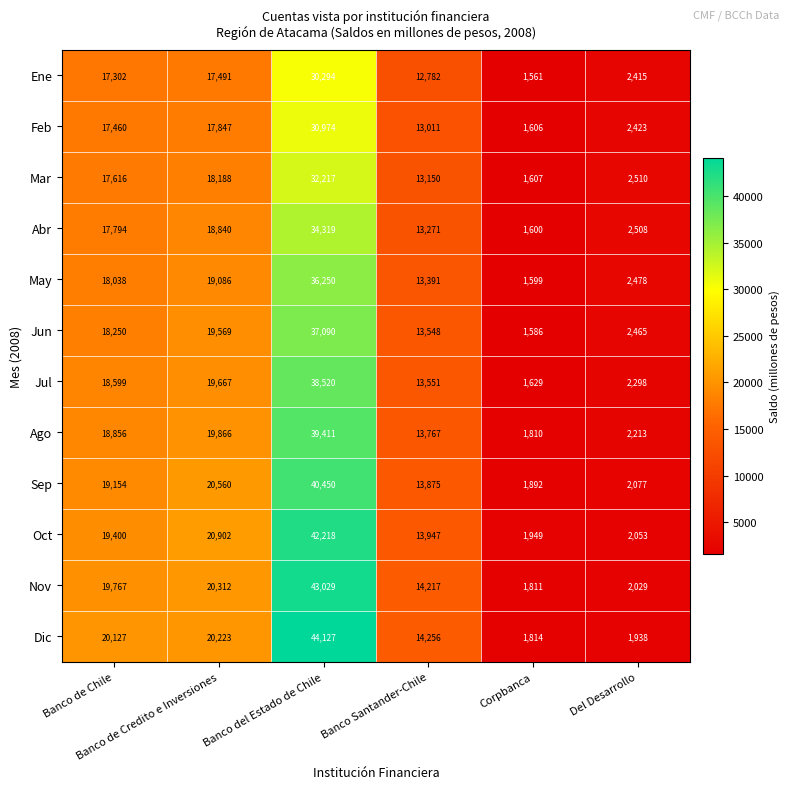

Rank the series by their maximum value, from highest to lowest.

Dic, Nov, Oct, Sep, Ago, Jul, Jun, May, Abr, Mar, Feb, Ene